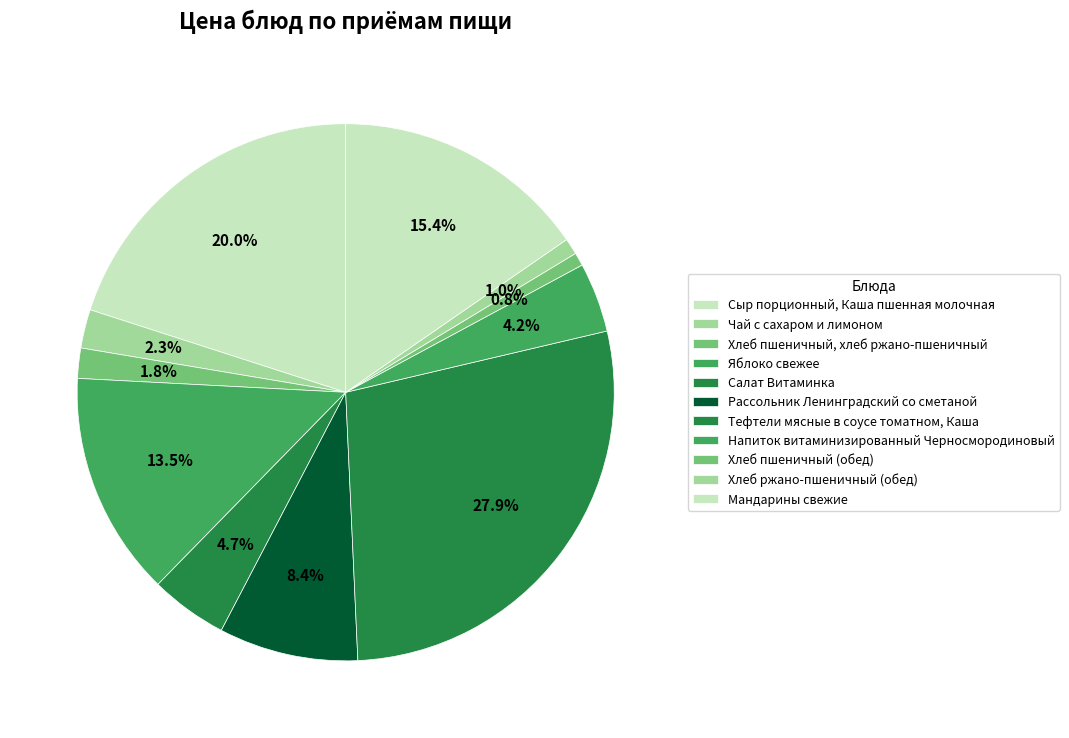

Is there any slice that represents more than half of the pie?

No